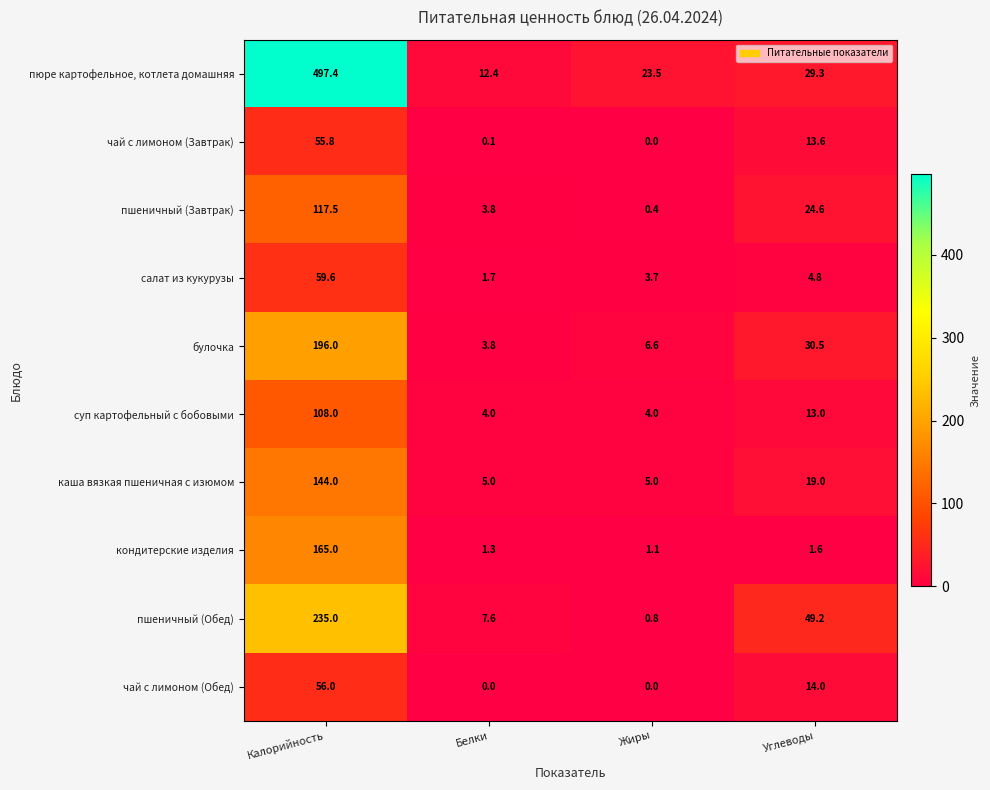

What is the difference between the highest and lowest values at Калорийность?

441.6